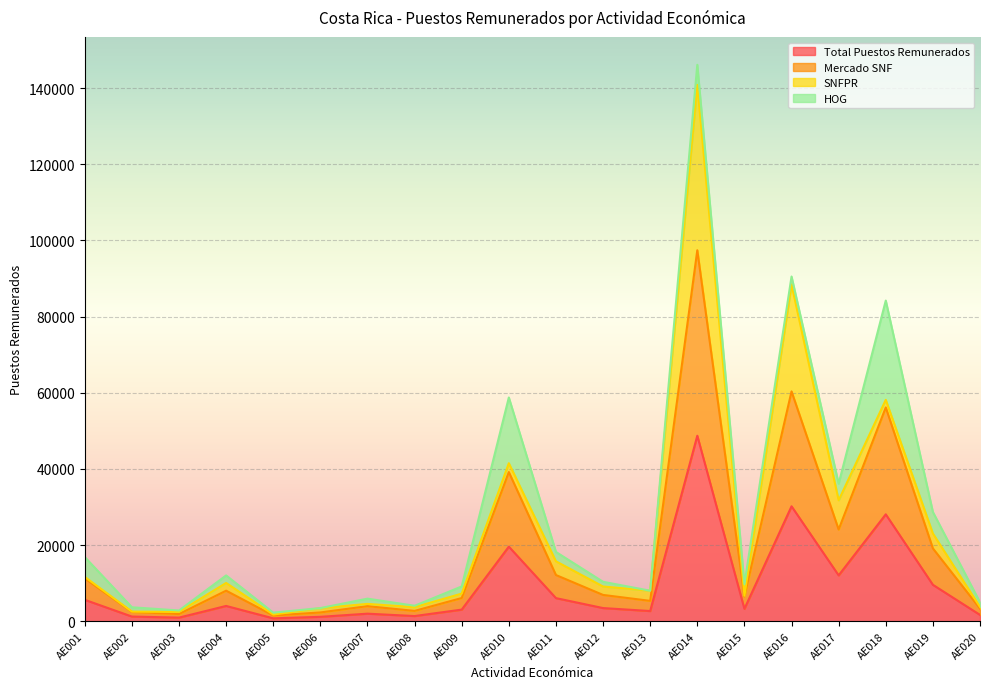

What is the minimum value shown in the chart?

750